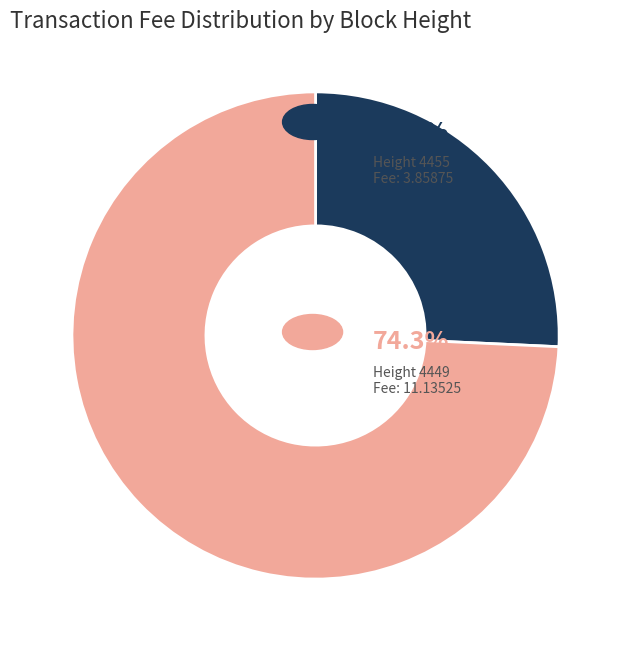

Does any single category account for the majority?

Yes